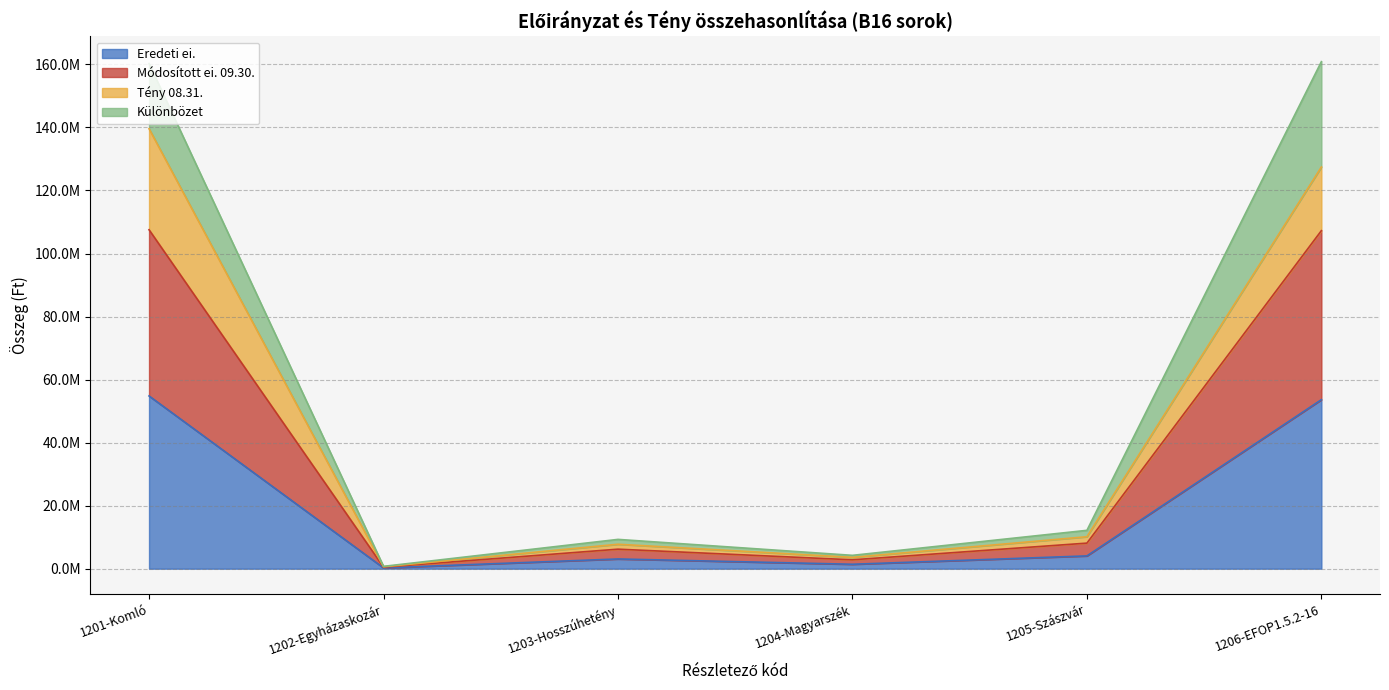

What is the label of the 2nd point from the left?

1202-Egyházaskozár